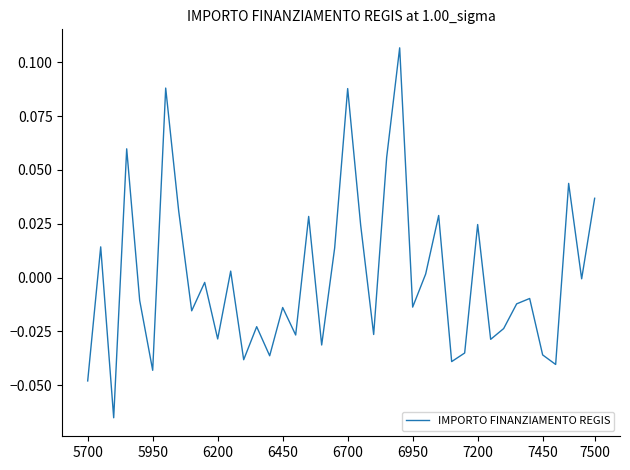

Is this an area chart (filled region under the line)?

No